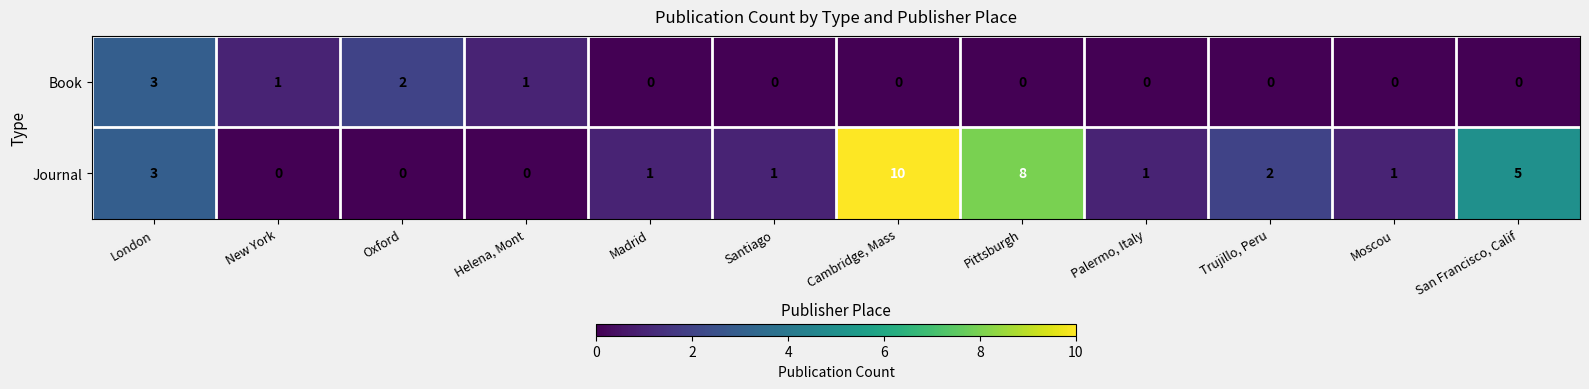

What is the sum of all Journal values?

32